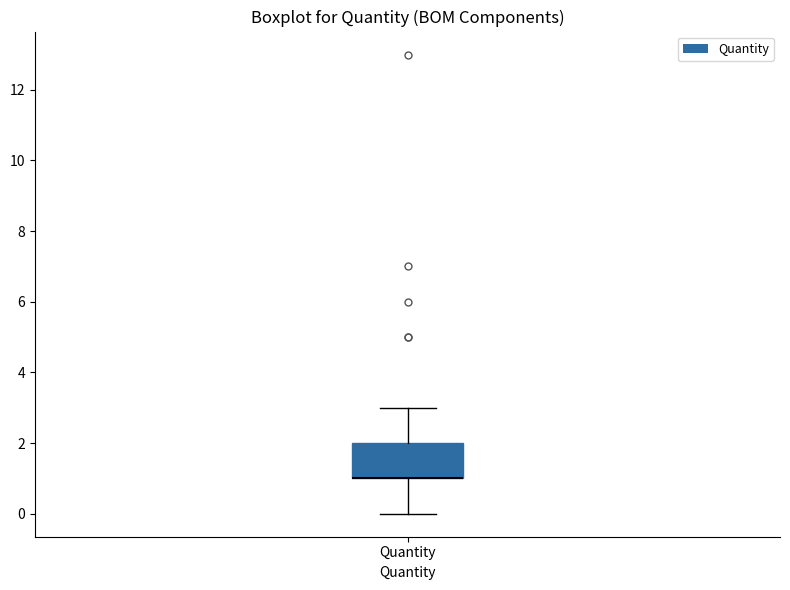

Read this box plot against the y-axis: the position of the median line, the range covered by the box, and the ends of both whiskers. The values are not printed on the chart, so give them approximately, as read against the axis.

median 1 (drawn on the box's lower edge), box 1 to 2, whiskers 0 to 3